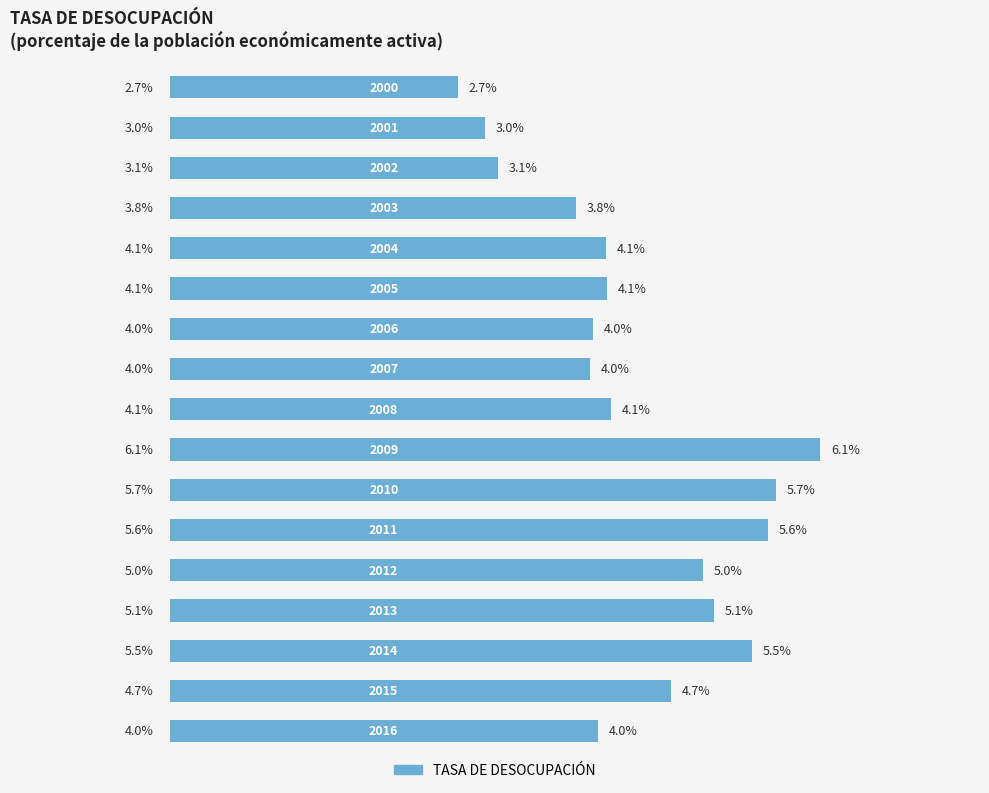

What is the difference between the maximum and minimum values?

3.4